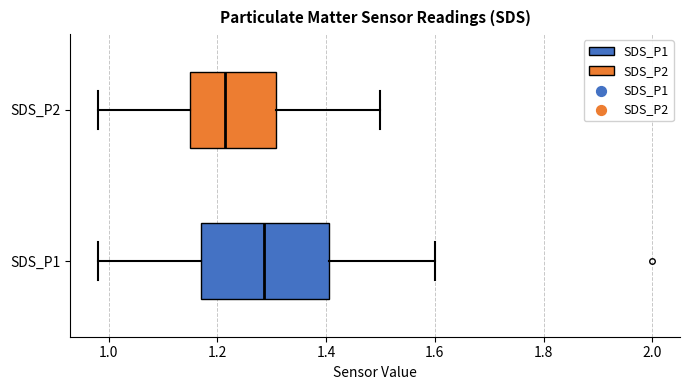

Reading bottom to top, transcribe this box plot: for each box, give where its median line is, the range the box spans, and where its two whiskers end, as read against the x-axis. The values are not printed on the chart, so give them approximately, as read against the axis.

SDS_P1: median 1.28, box 1.18 to 1.40, whiskers 0.98 to 1.60
SDS_P2: median 1.22, box 1.16 to 1.30, whiskers 0.98 to 1.50